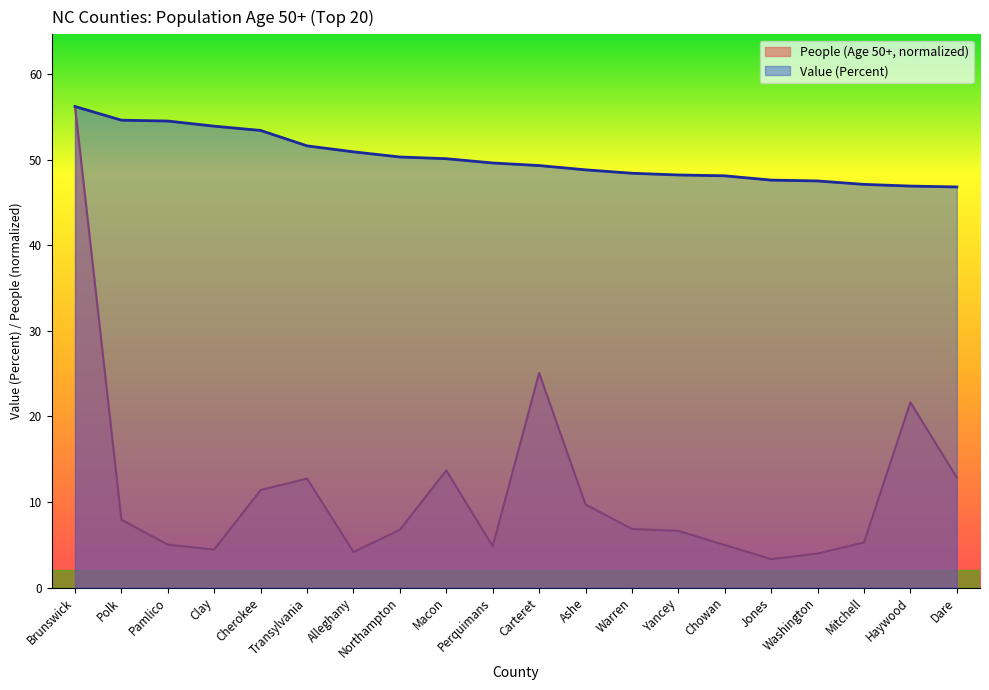

True or false: Value (Percent) and People (Age 50 And Over) cross at least once.

False